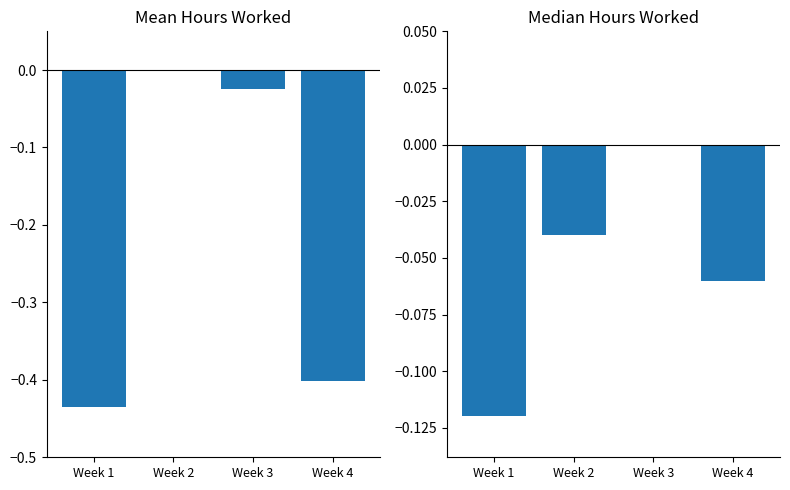

Which series has the widest spread of values?

Mean Hours Worked